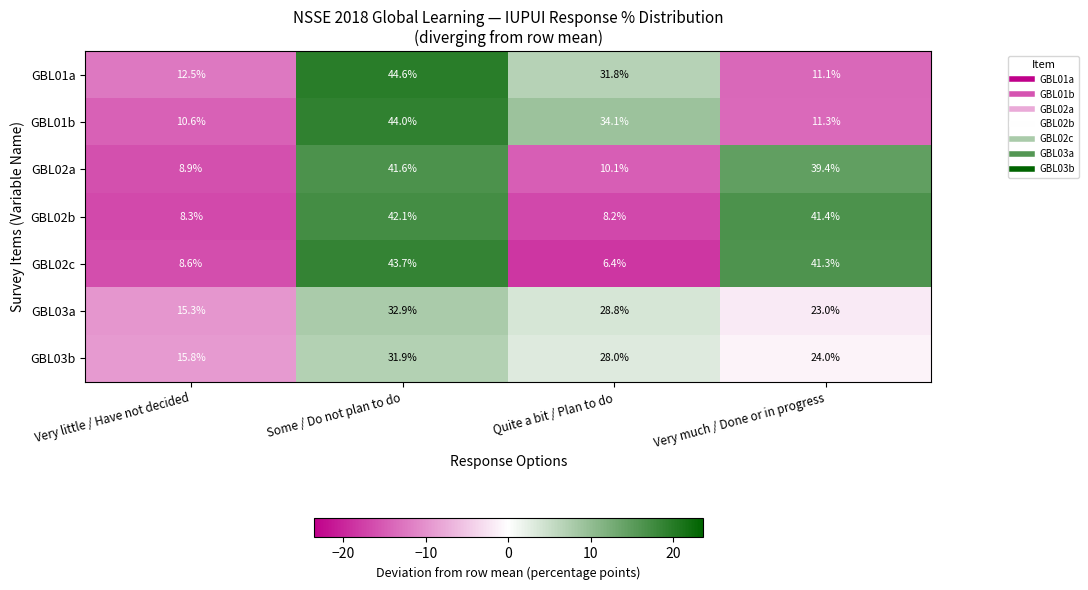

Reading left to right, extract all data points from this chart.

GBL01a: 12.5	44.6	31.8	11.1
GBL01b: 10.6	44.0	34.1	11.3
GBL02a: 8.9	41.6	10.1	39.4
GBL02b: 8.3	42.1	8.2	41.4
GBL02c: 8.6	43.7	6.4	41.3
GBL03a: 15.3	32.9	28.8	23.0
GBL03b: 15.8	31.9	28.0	24.0